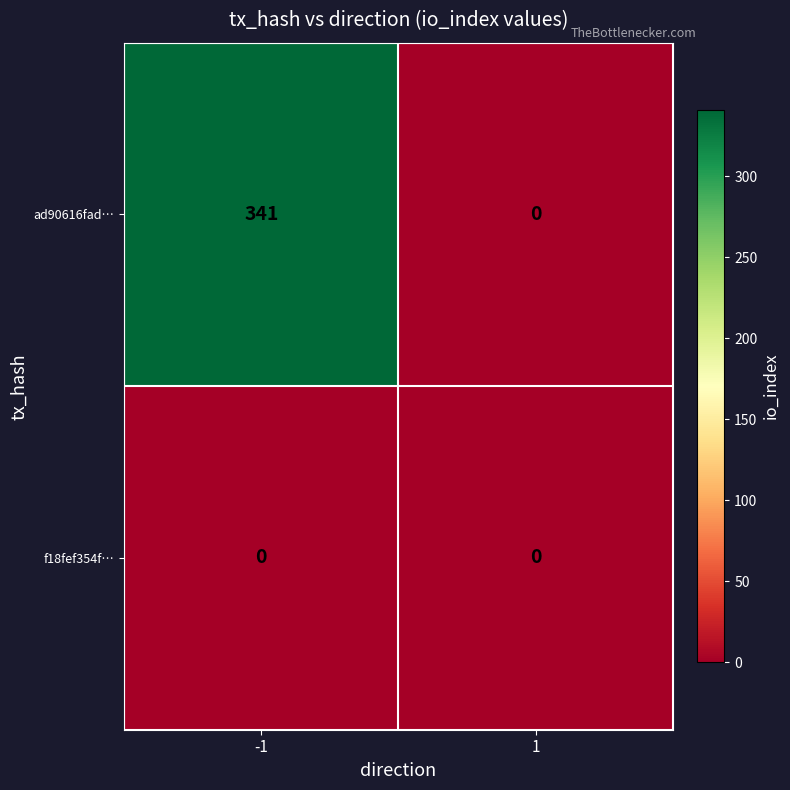

List the series in order of their overall mean, lowest first.

f18fef354f…, ad90616fad…